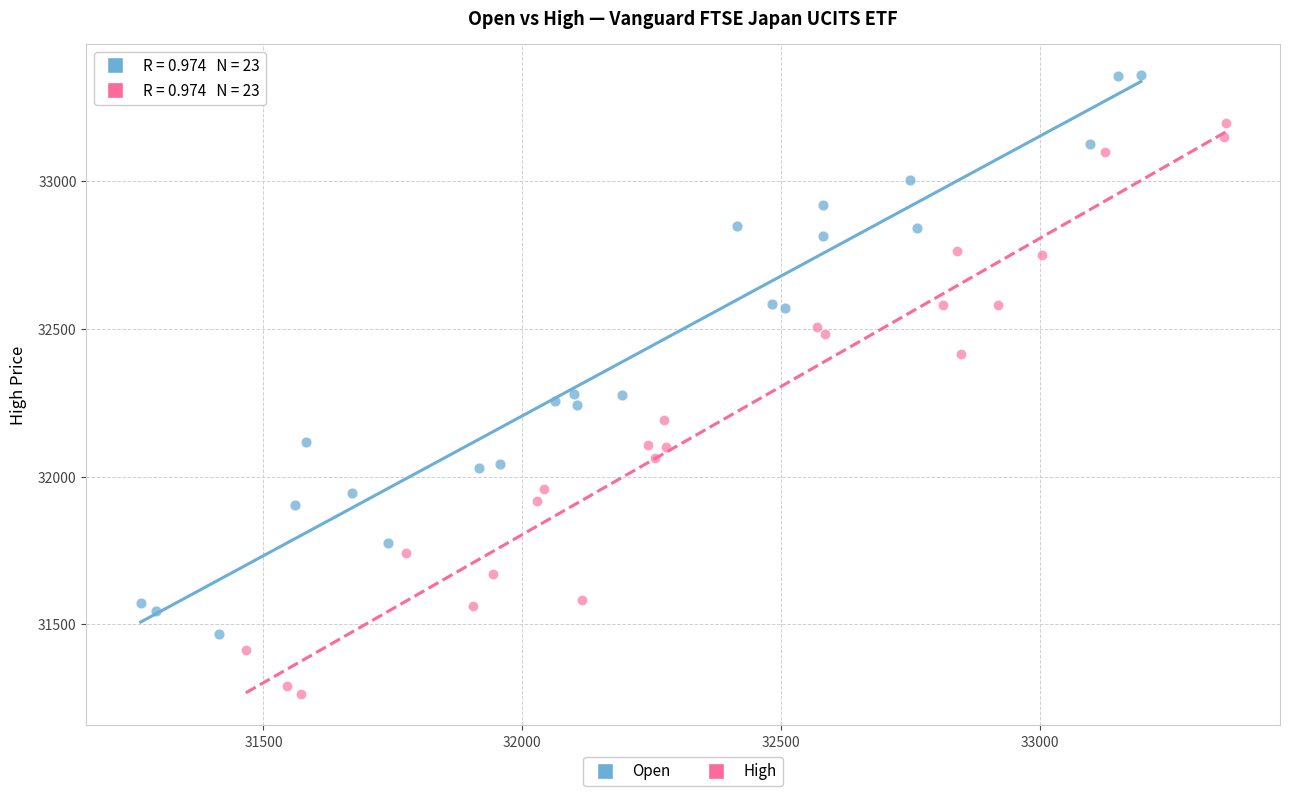

What are all the series names shown in the legend?

Open, High